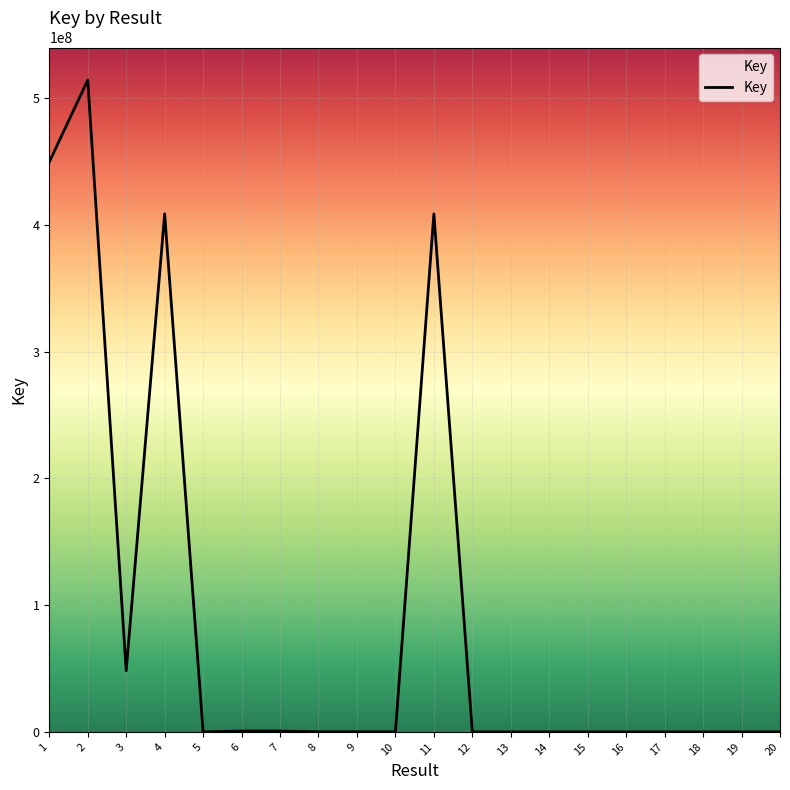

What is the change in value from 1 to 5?

-449556376